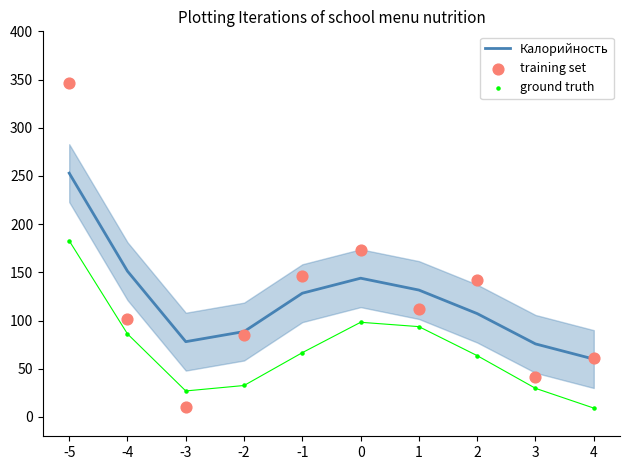

At how many categories does at least one series exceed 192?

1